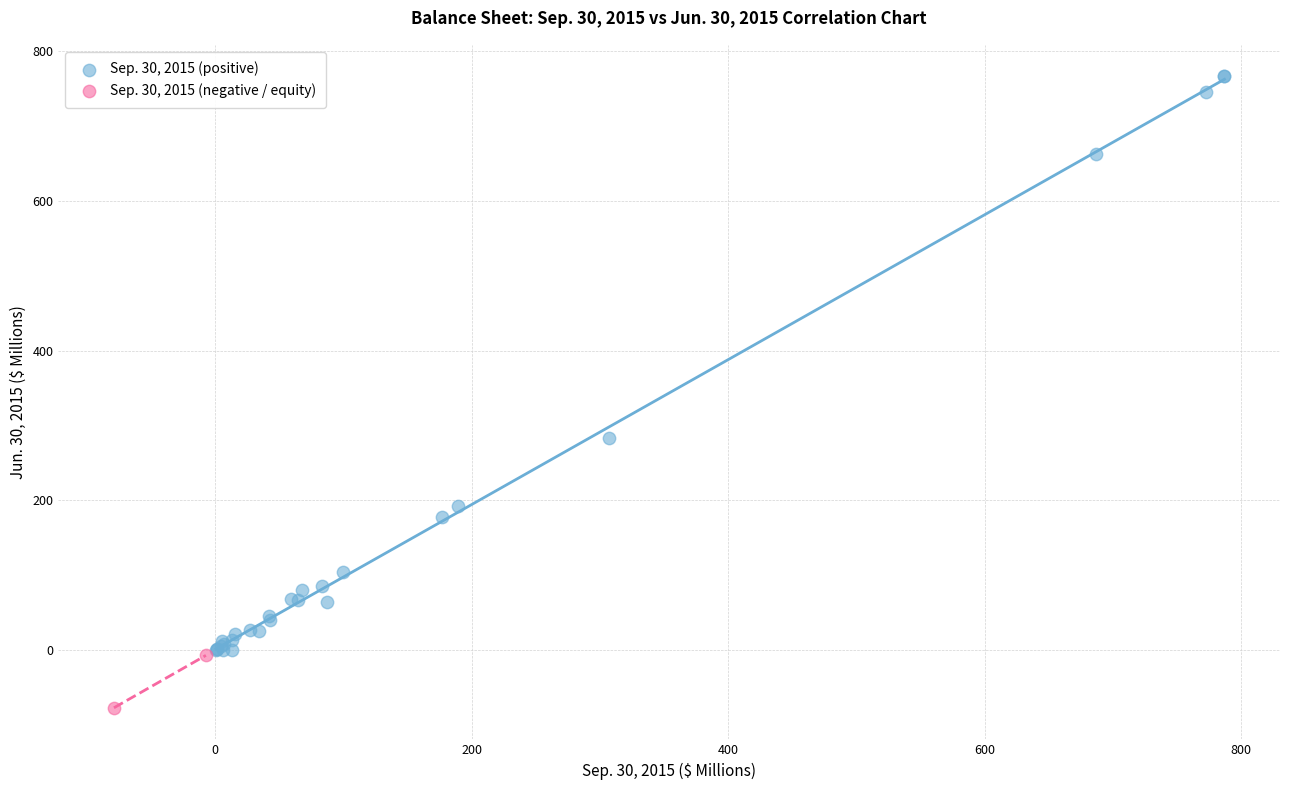

Which series reaches the maximum Y coordinate?

Sep. 30, 2015 (positive)